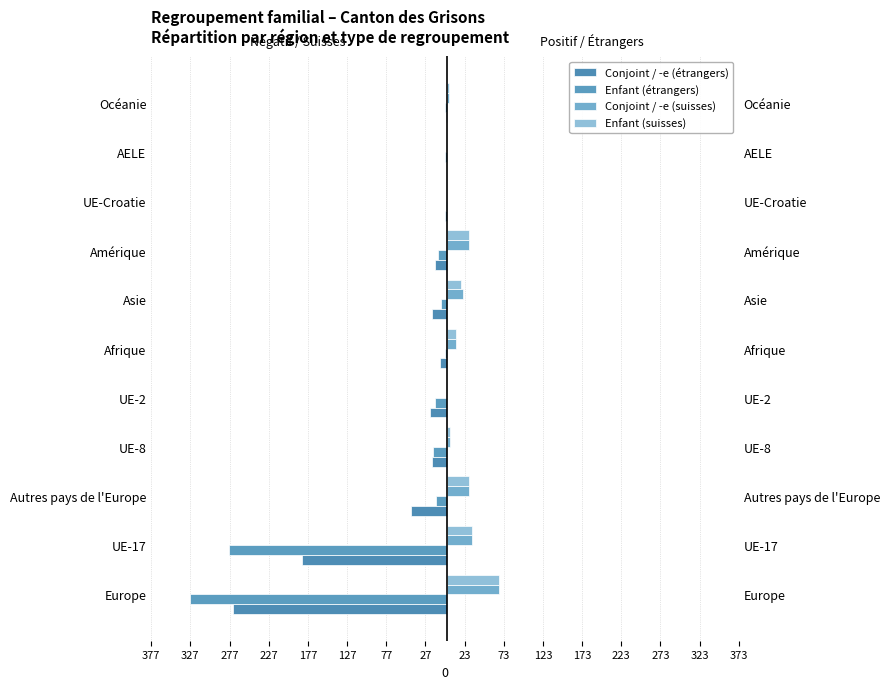

What position from the right is 377?

11